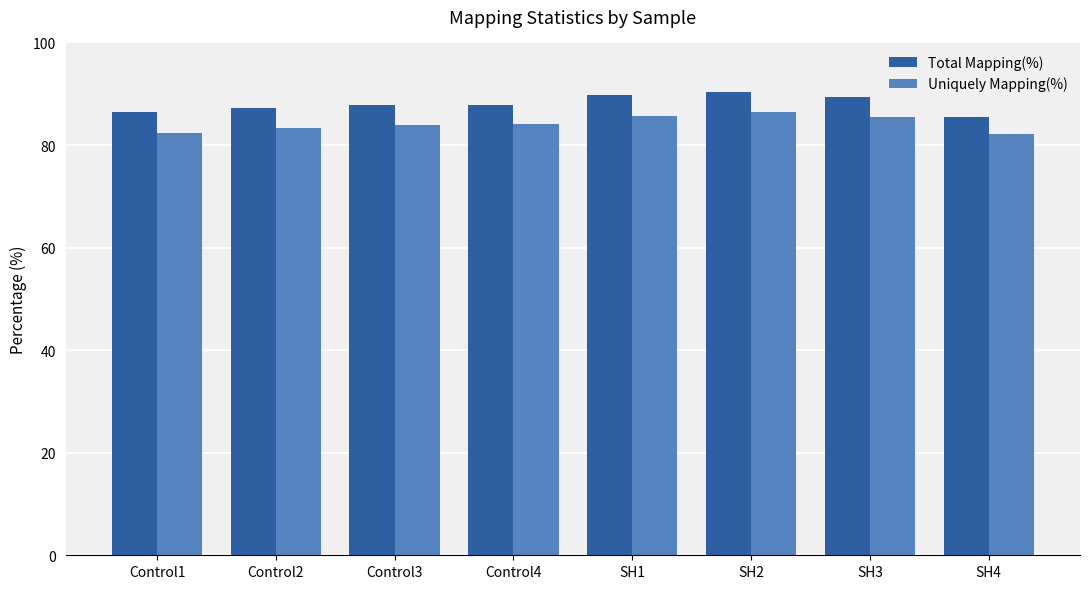

Are the bars grouped side by side (vs. stacked)?

Yes